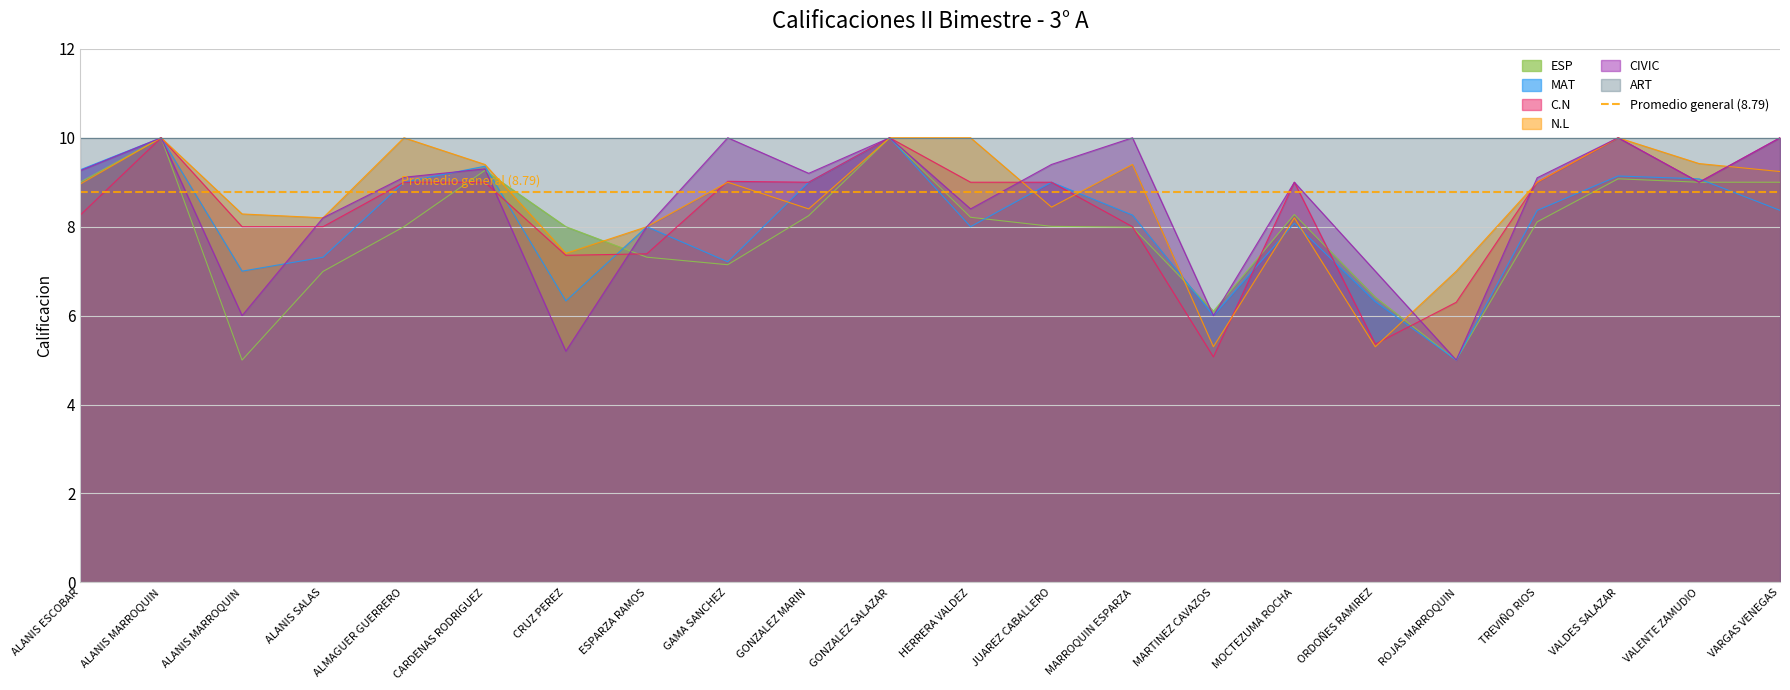

Where is the first local minimum for ESP?

ALANIS MARROQUIN